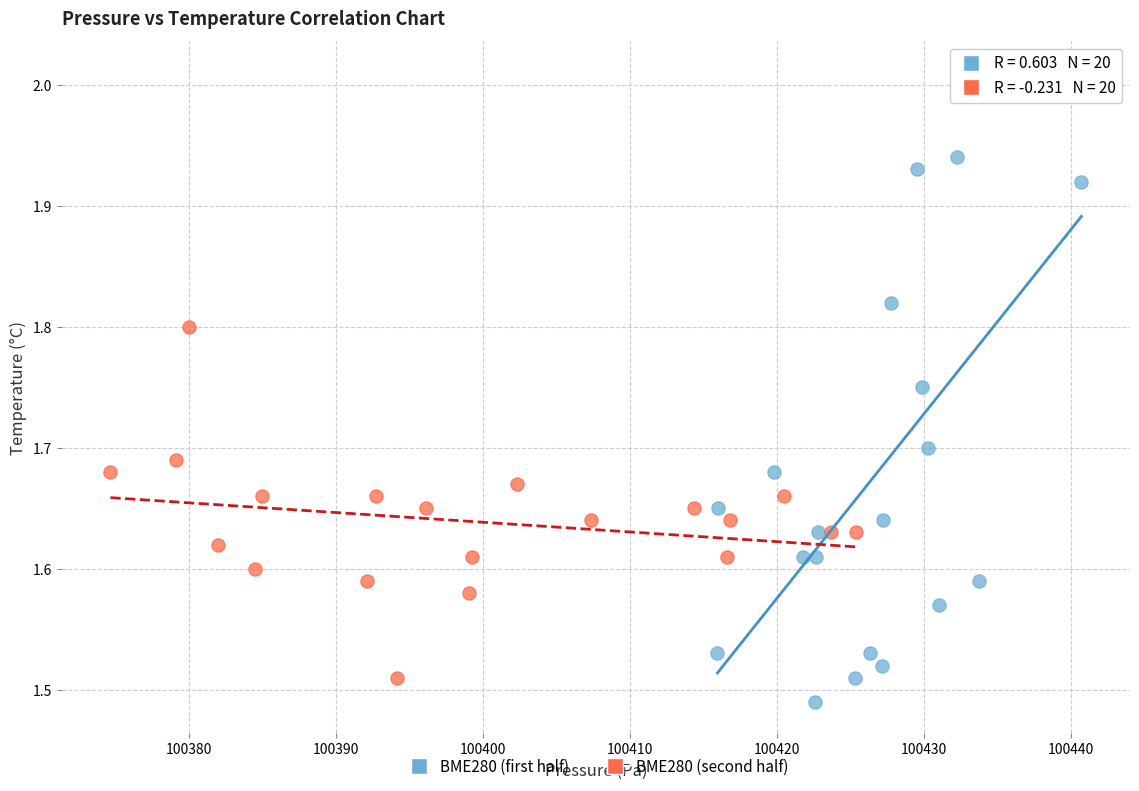

Which series has the largest Y range (max minus min)?

BME280 (first half)